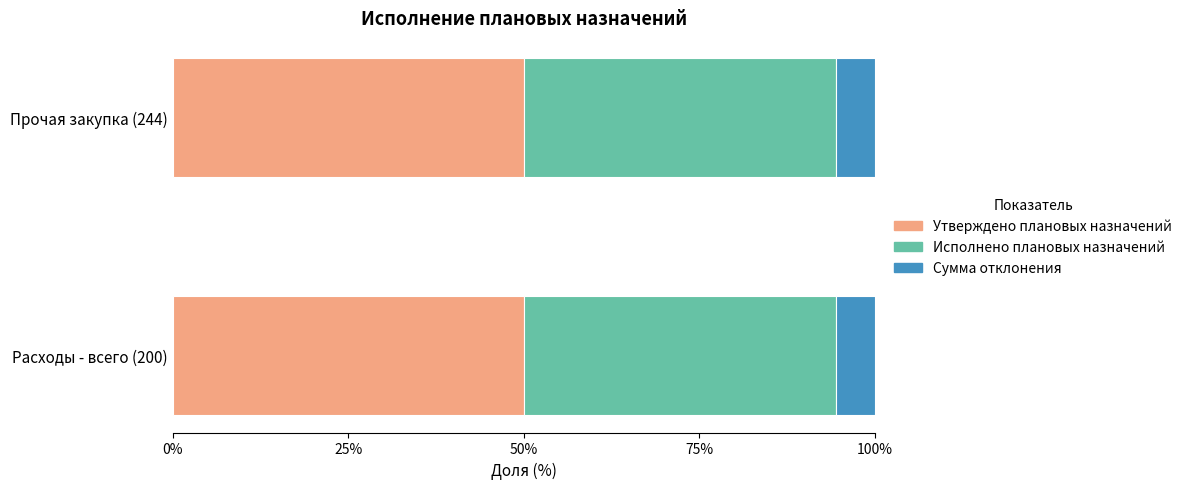

What is the total value across all series at Расходы - всего (200)?

100.0